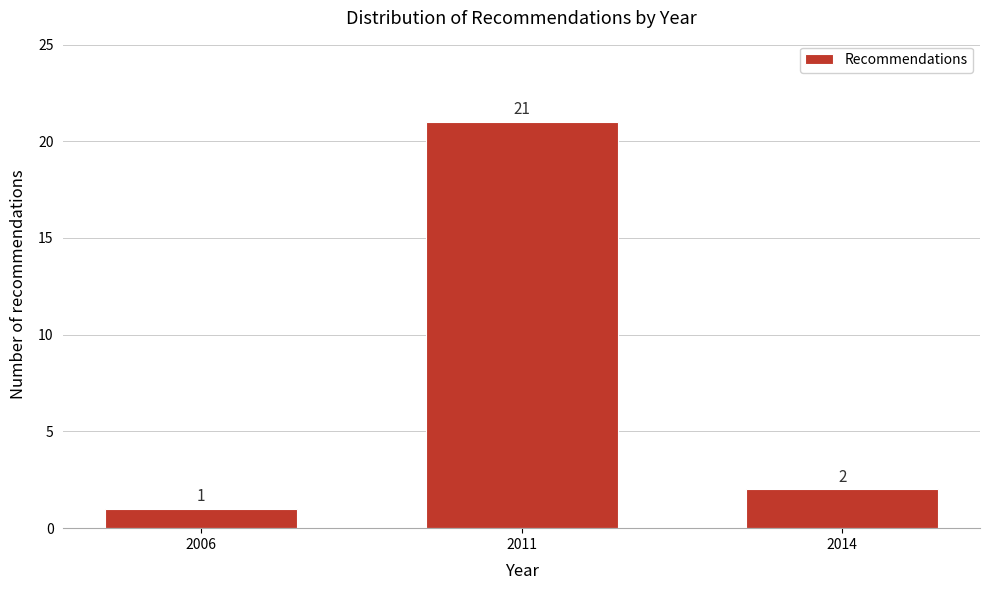

Reading right to left, what are all the values shown in this chart?

2014=2	2011=21	2006=1